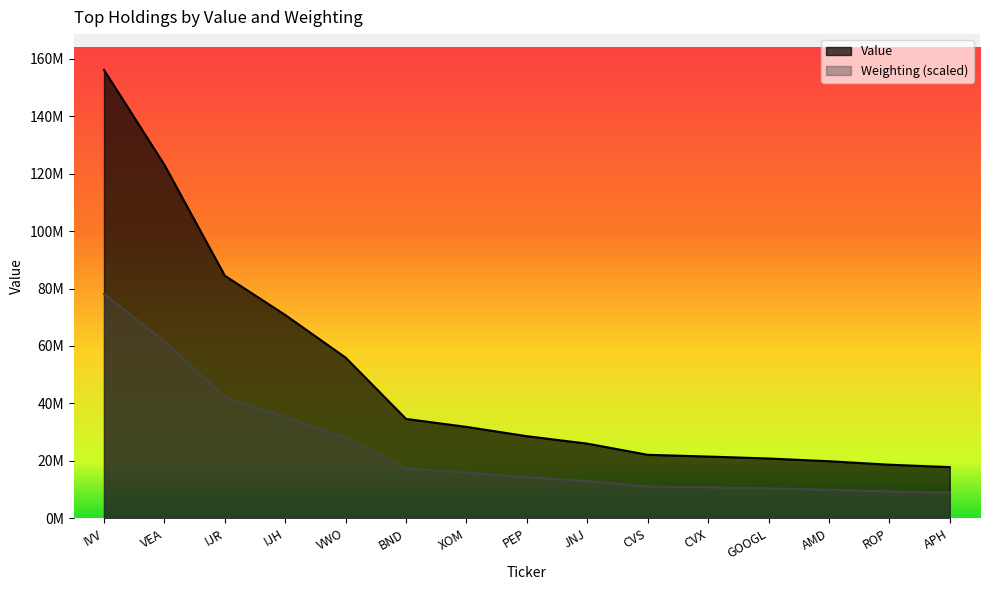

How many data points in Weighting are above 14289658?

8